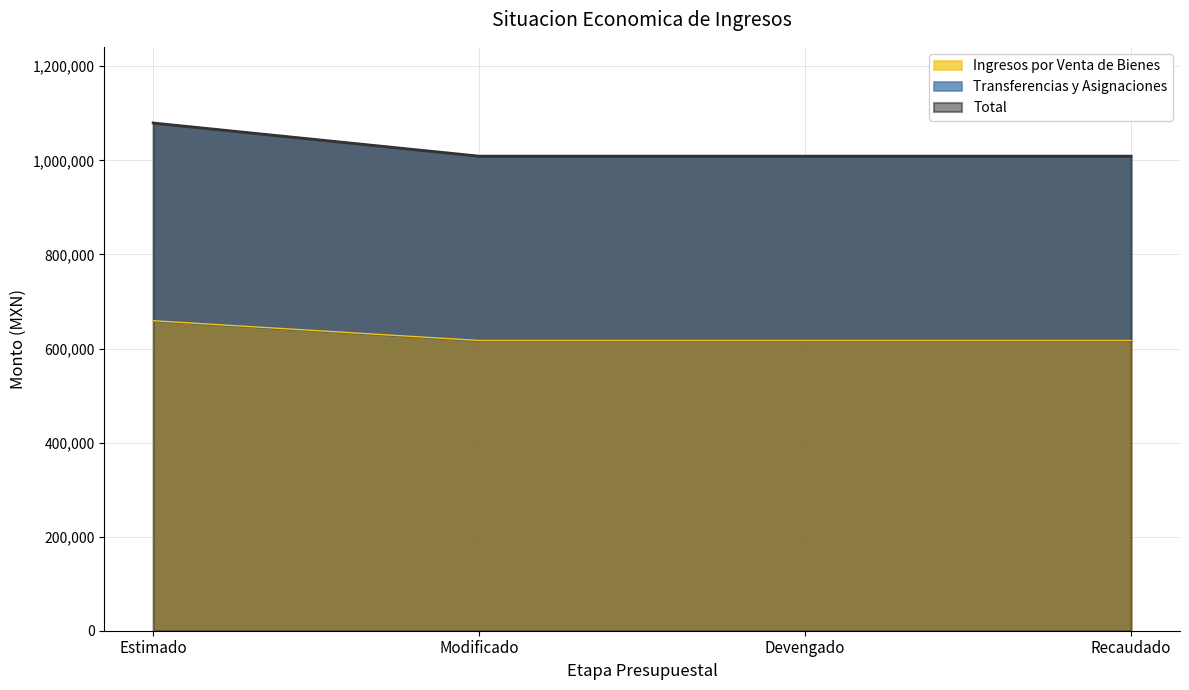

The Transferencias y Asignaciones series shows 446098.0 at Recaudado. True or false?

False